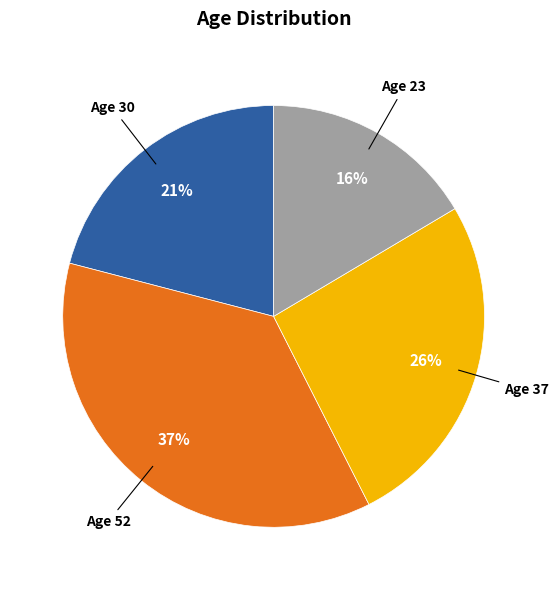

Is there any slice that represents more than half of the pie?

No